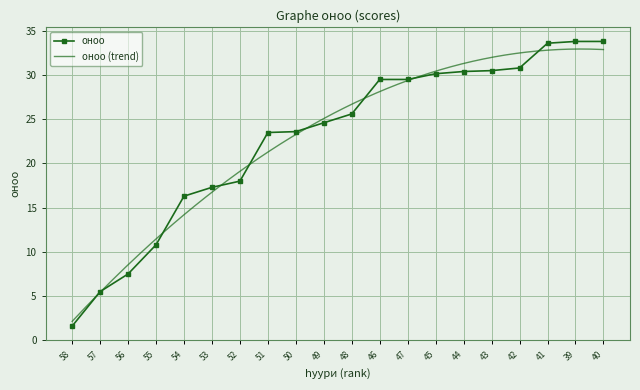

True or false: there are more than 1 points higher than both neighbors.

False